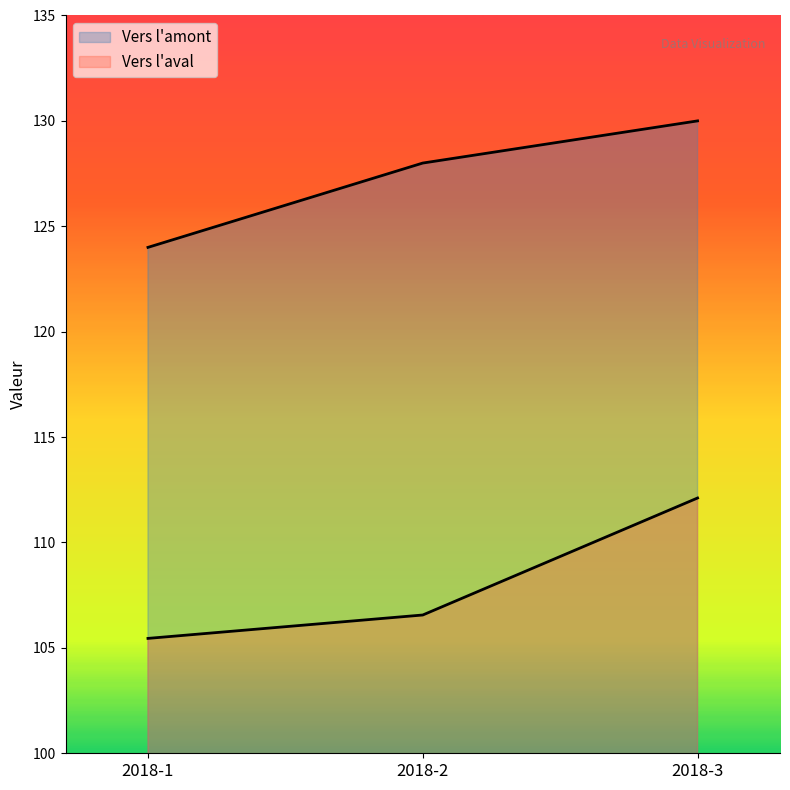

At which category is the sum across all series the highest?

2018-3